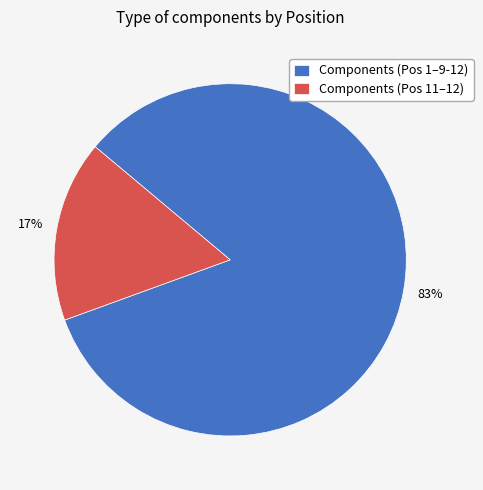

Do Components (Pos 1–9-12) and Components (Pos 11–12) together represent more than half of the pie?

Yes